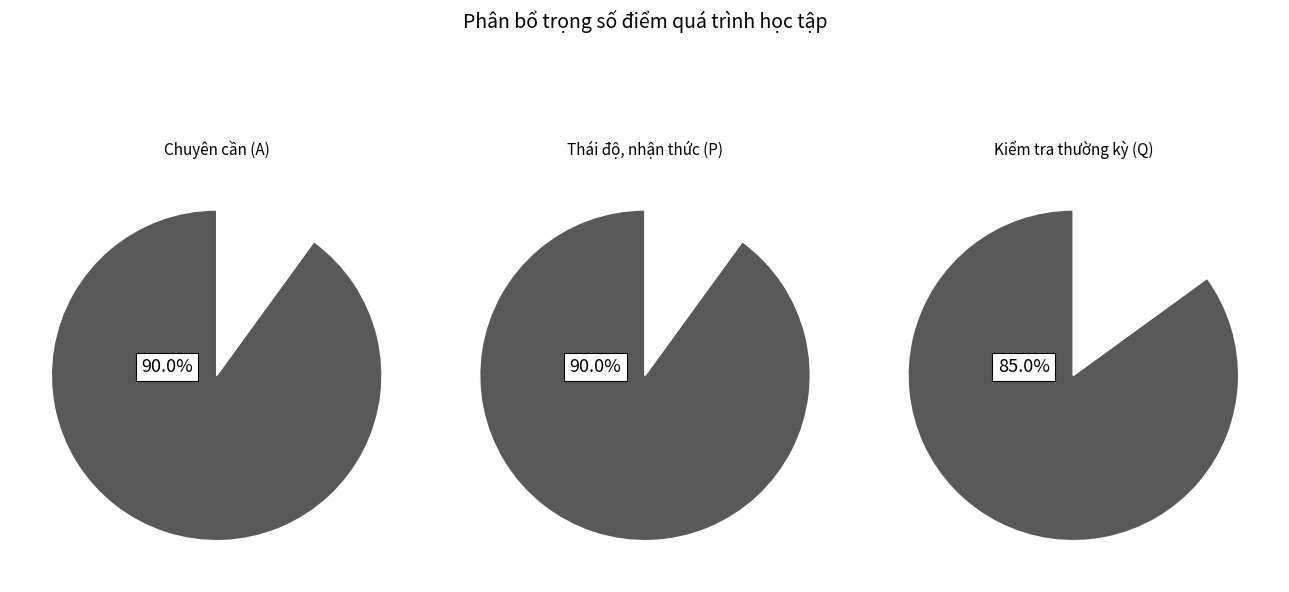

How many segments does this pie chart have?

2